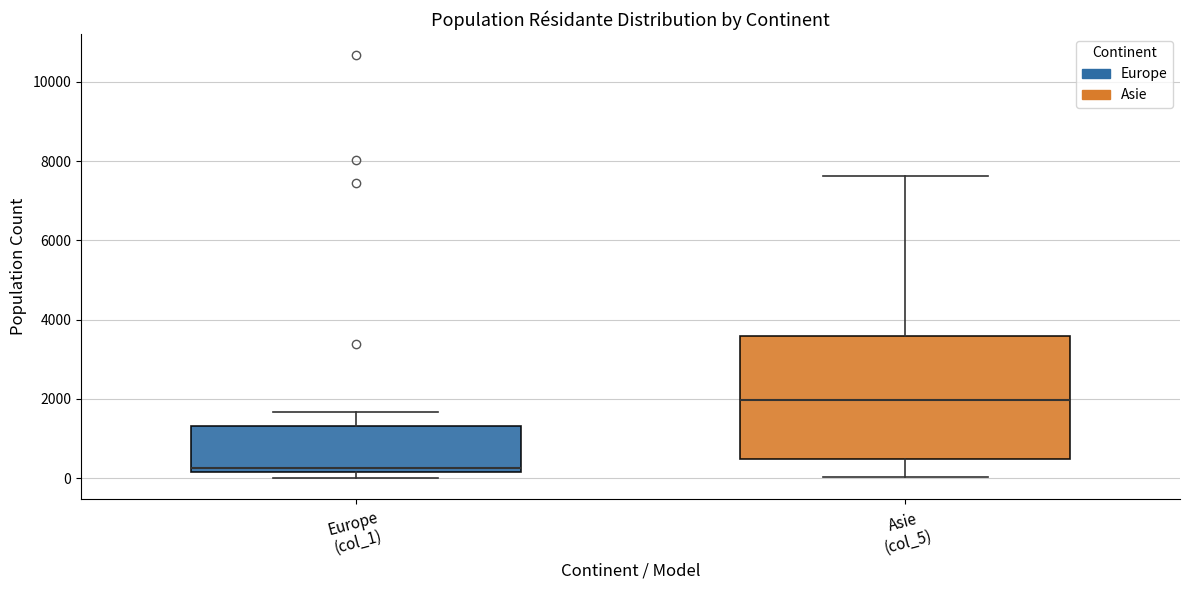

Which box is the tallest, from its lower edge to its upper edge?

Asie (col_5)